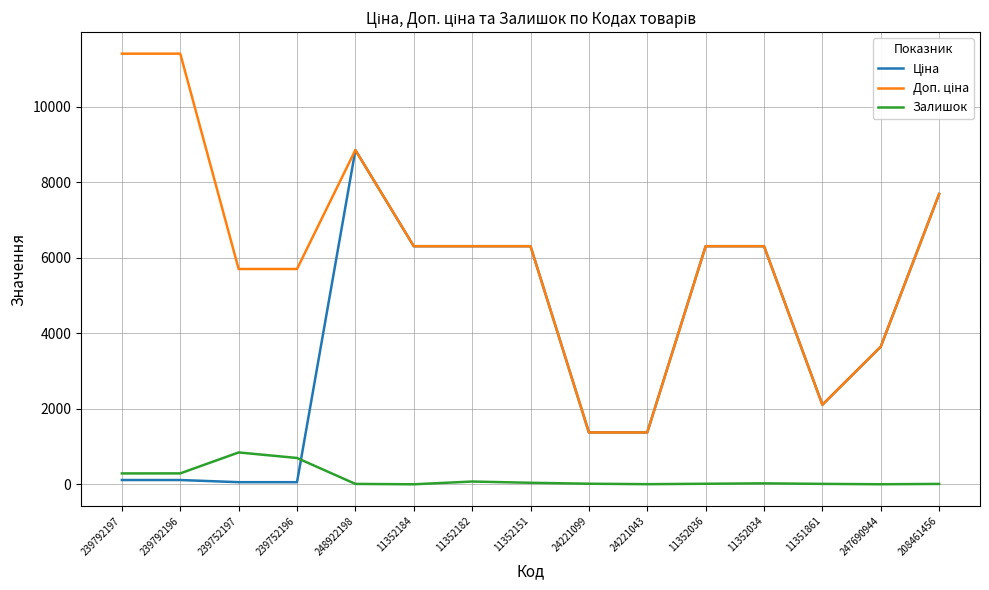

What is the difference between the second highest and second lowest values in the Залишок series?

696.0